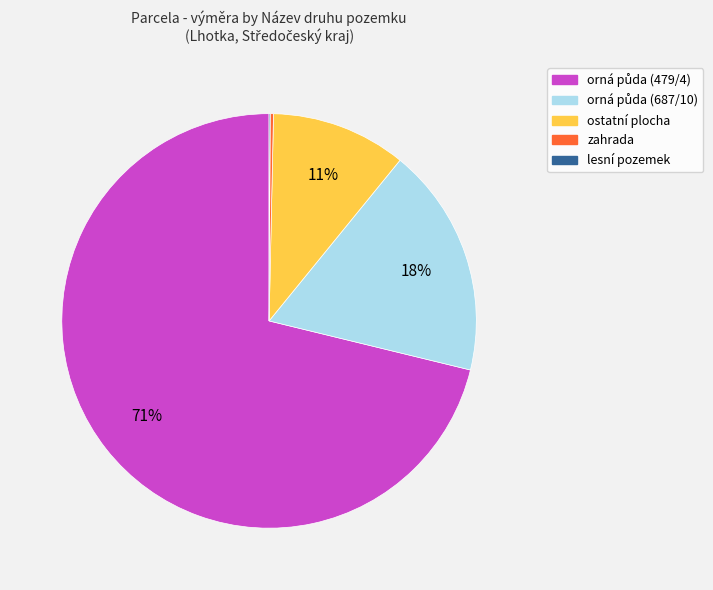

Is there any slice that represents more than half of the pie?

Yes